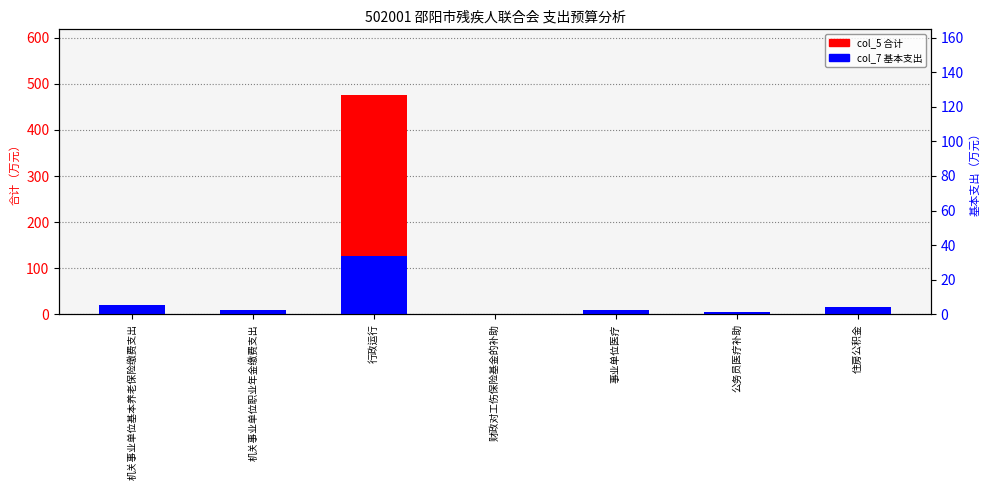

The value of col_7 基本支出 at 机关事业单位基本养老保险缴费支出 is 12.8. True or false?

False